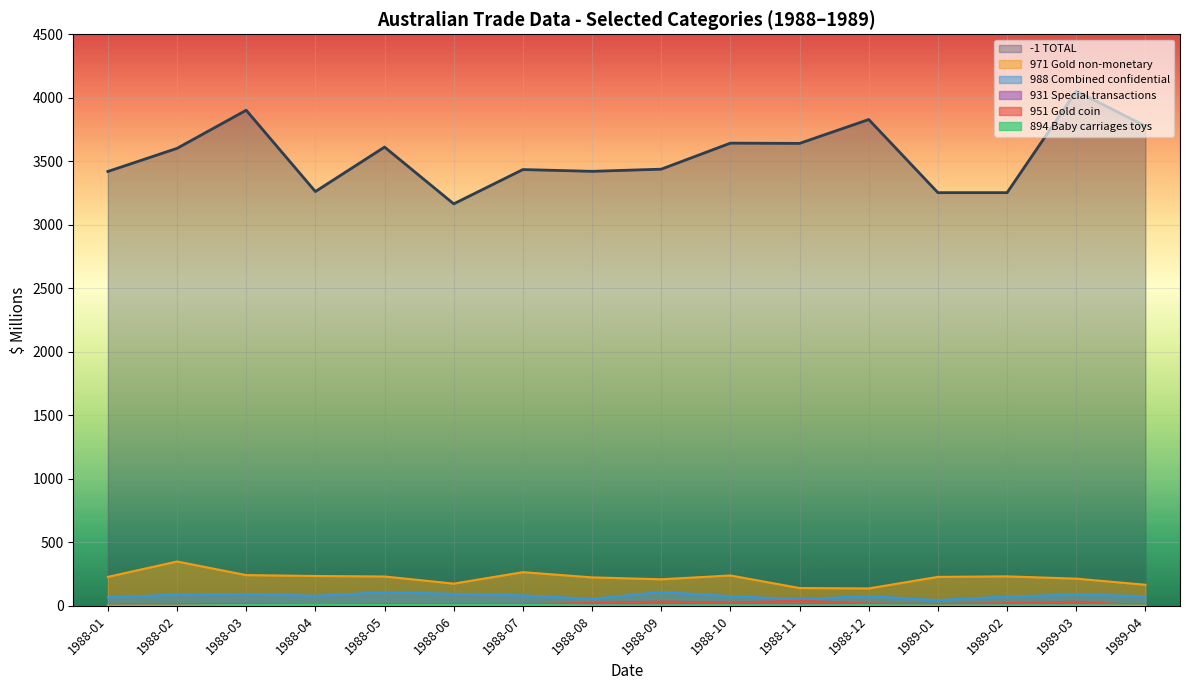

Which series has the widest spread of values?

-1 TOTAL